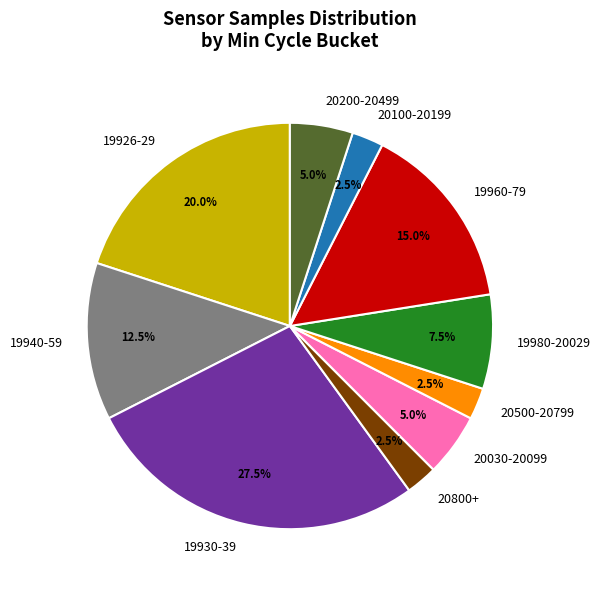

Which slice is the largest?

19930-39